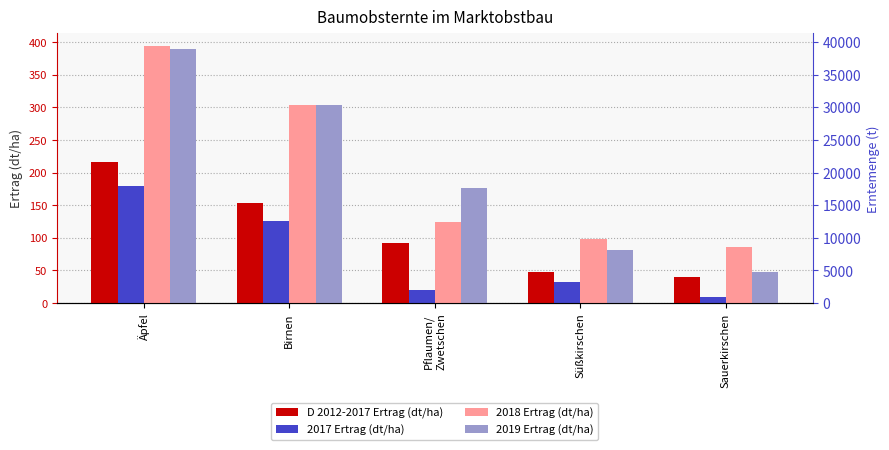

How many groups of bars are there?

5